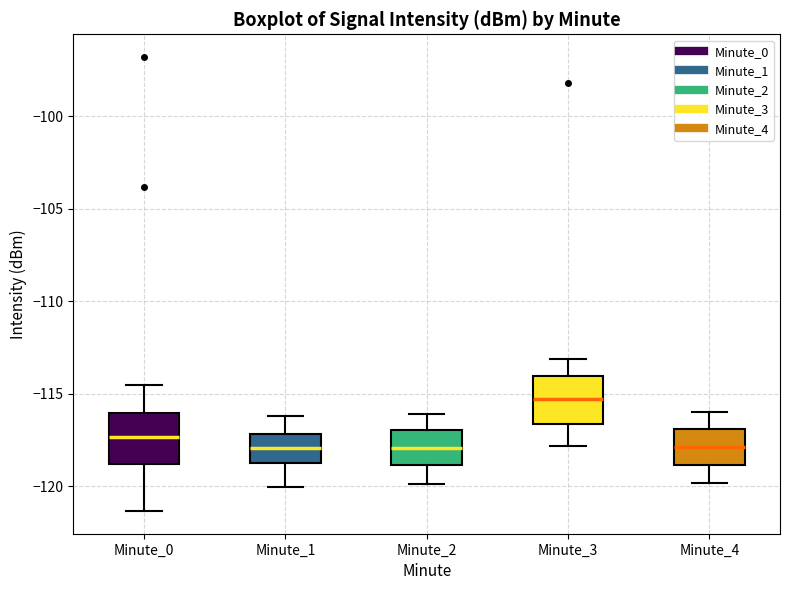

Which box's median line is the highest?

Minute_3